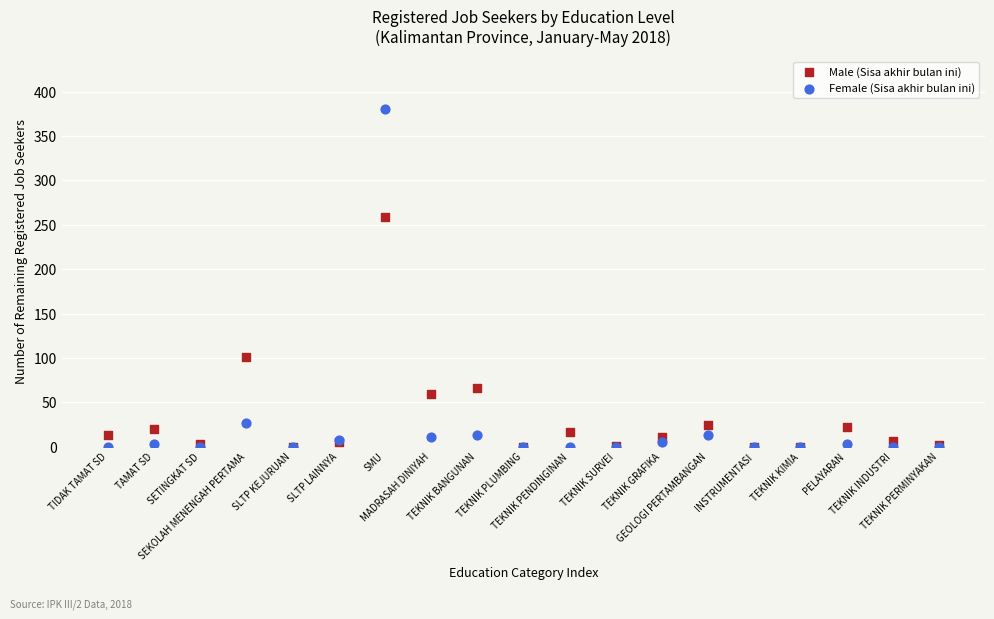

In the Male (Sisa akhir bulan ini) series, what Y value is closest to 129?

101